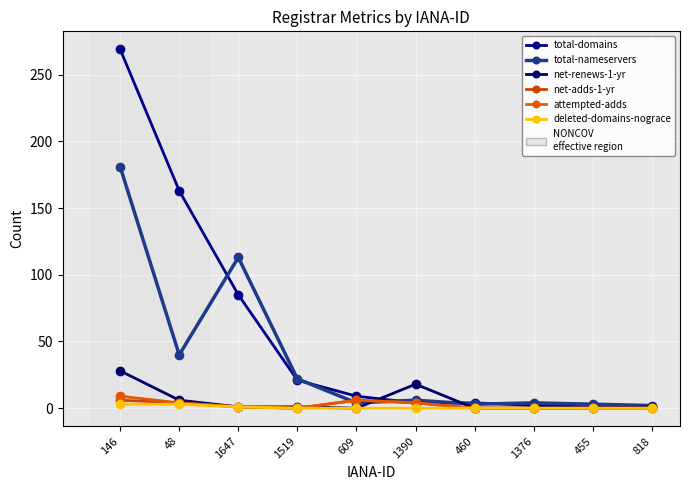

How many values in the total-nameservers series are below 6?

5